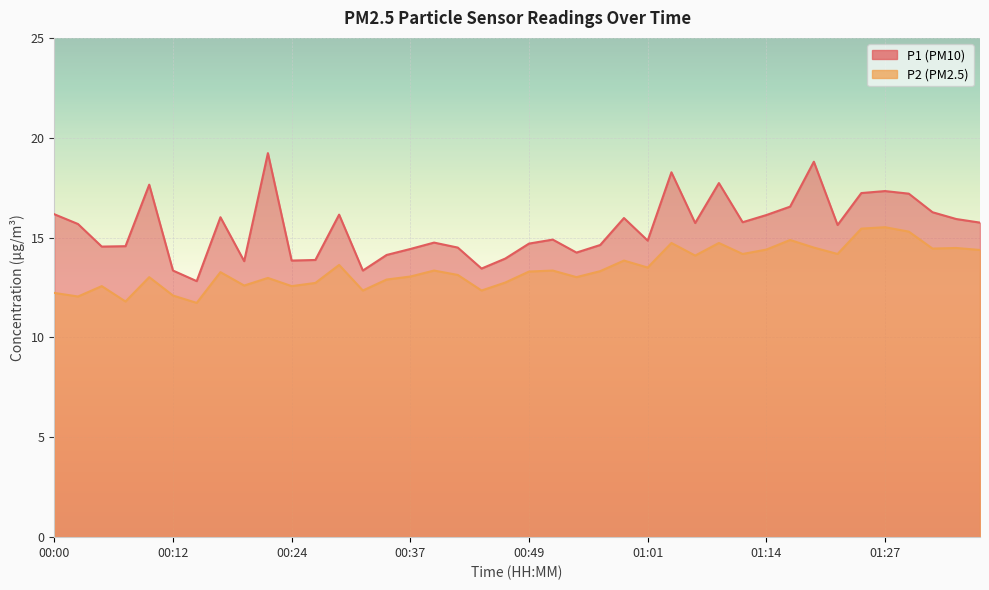

Reading left to right, list all the values displayed in this chart.

P1: 00:00=16.2	00:02=15.7	00:05=14.6	00:07=14.6	00:10=17.6	00:12=13.3	00:14=12.8	00:17=16.0	00:19=13.8	00:22=19.2	00:24=13.8	00:27=13.9	00:29=16.1	00:32=13.3	00:34=14.1	00:37=14.4	00:39=14.8	00:42=14.5	00:44=13.4	00:47=13.9	00:49=14.7	00:51=14.9	00:54=14.2	00:56=14.6	00:59=16.0	01:01=14.8	01:04=18.3	01:06=15.7	01:09=17.7	01:11=15.8	01:14=16.1	01:17=16.6	01:19=18.8	01:22=15.6	01:24=17.2	01:27=17.3	01:30=17.2	01:32=16.3	01:35=15.9	01:37=15.8
P2: 00:00=12.2	00:02=12.1	00:05=12.6	00:07=11.8	00:10=13.0	00:12=12.1	00:14=11.7	00:17=13.3	00:19=12.6	00:22=13.0	00:24=12.6	00:27=12.7	00:29=13.6	00:32=12.3	00:34=12.9	00:37=13.1	00:39=13.3	00:42=13.1	00:44=12.3	00:47=12.8	00:49=13.3	00:51=13.3	00:54=13.0	00:56=13.3	00:59=13.8	01:01=13.5	01:04=14.7	01:06=14.1	01:09=14.7	01:11=14.2	01:14=14.4	01:17=14.9	01:19=14.5	01:22=14.2	01:24=15.4	01:27=15.5	01:30=15.3	01:32=14.4	01:35=14.5	01:37=14.4